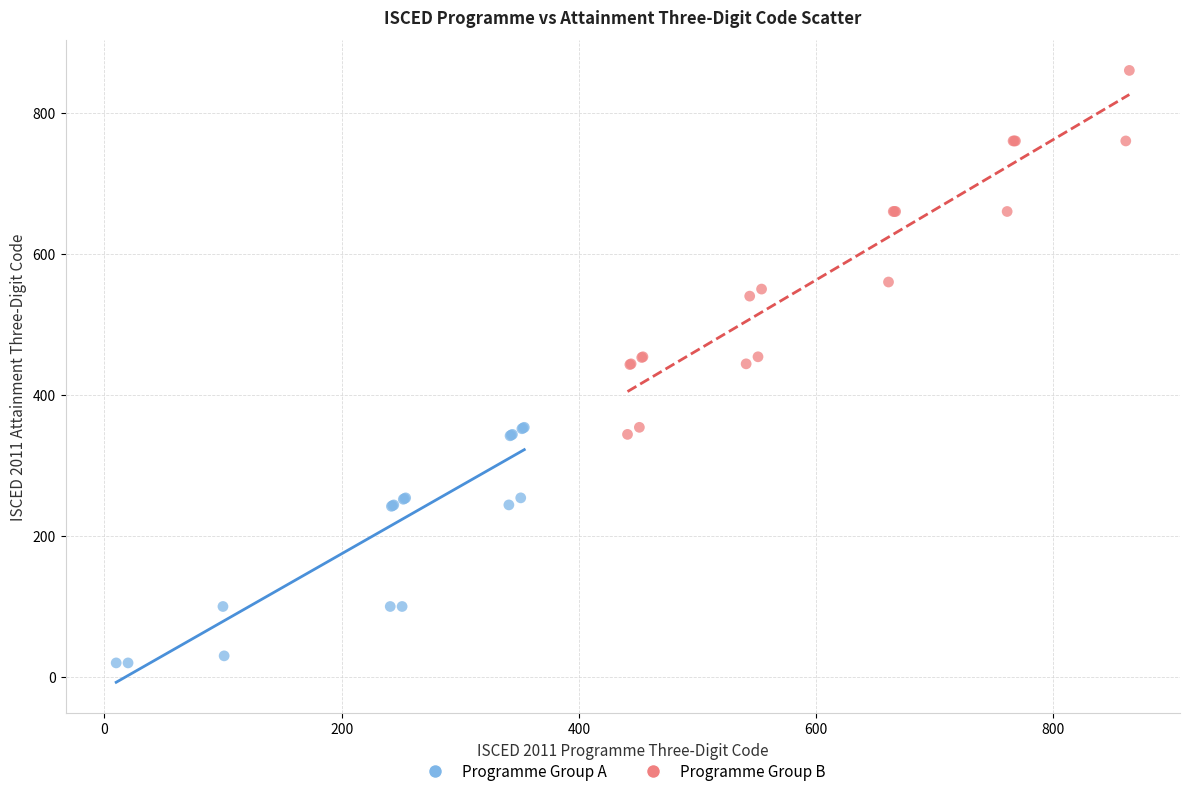

Which series contains the highest Y value?

Programme Group B